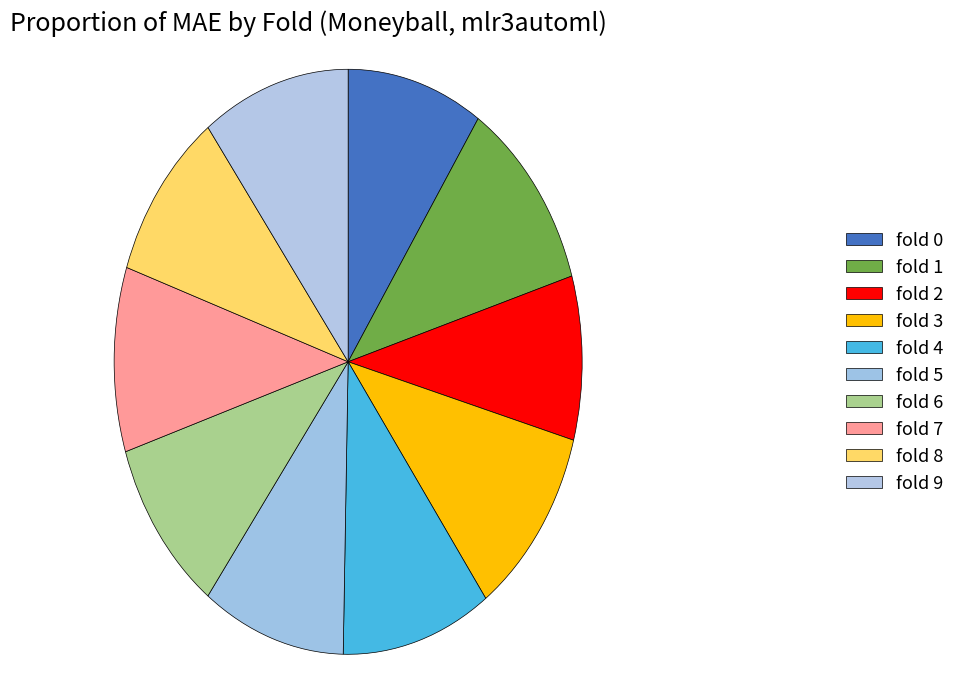

Between fold 1 and fold 8, which is larger?

fold 1